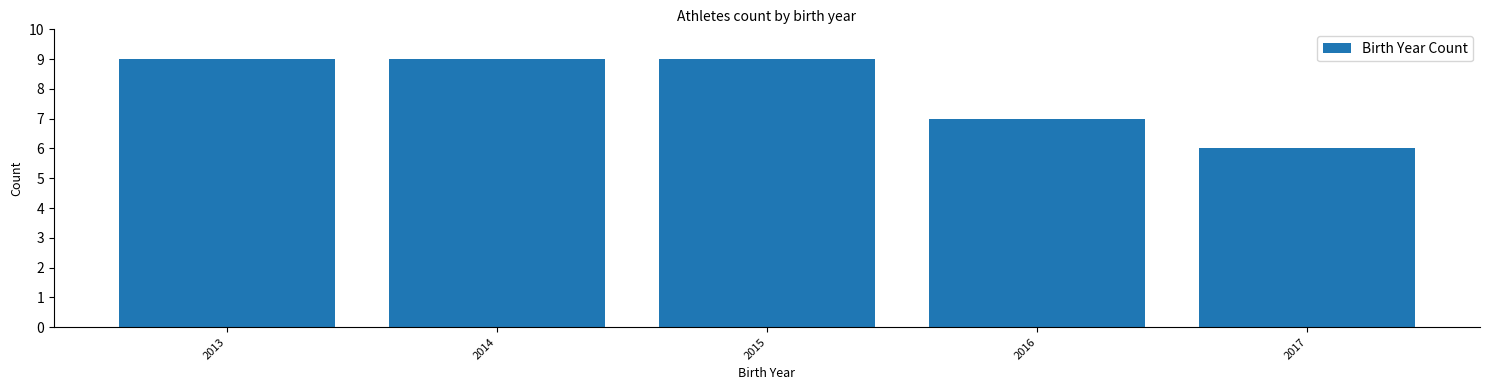

Reading left to right, transcribe all the data shown in this chart.

2013=9	2014=9	2015=9	2016=7	2017=6